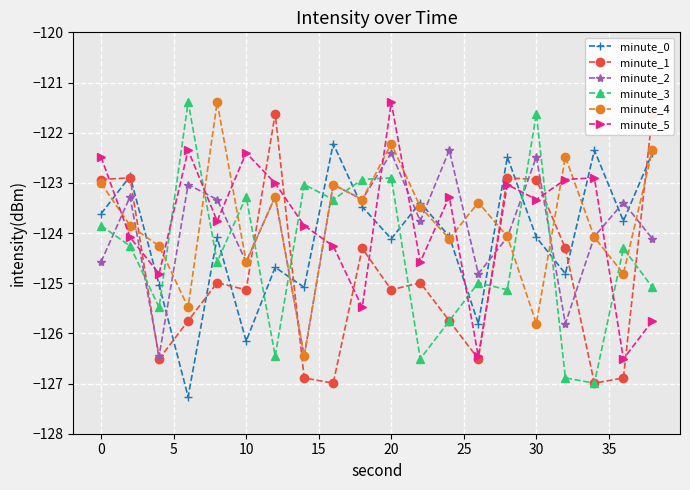

How many lines are shown in the chart?

6